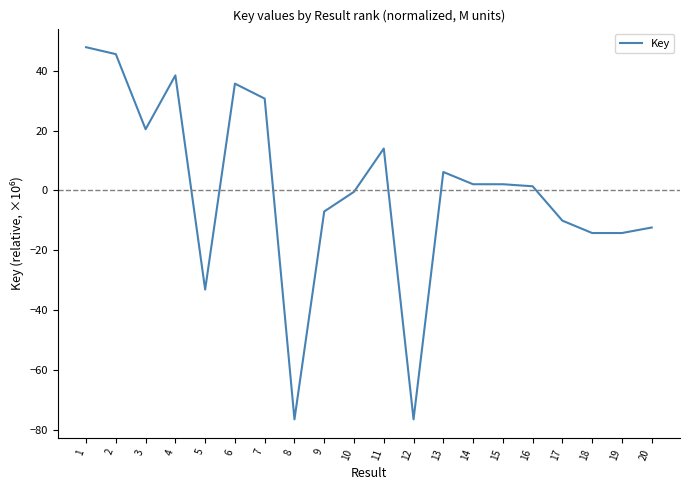

Reading left to right, list all the values displayed in this chart.

1=47.9	2=45.6	3=20.5	4=38.5	5=-33.1	6=35.7	7=30.7	8=-76.5	9=-7.0	10=-0.4	11=14.0	12=-76.5	13=6.2	14=2.1	15=2.1	16=1.4	17=-10.1	18=-14.2	19=-14.2	20=-12.4